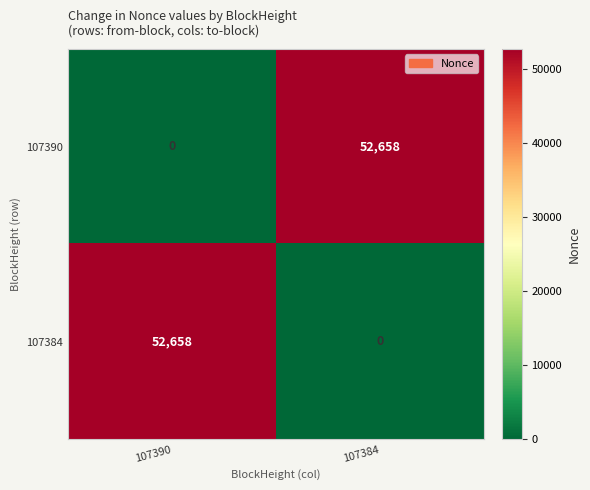

The value of 107390 at 107390 is -24379. True or false?

False